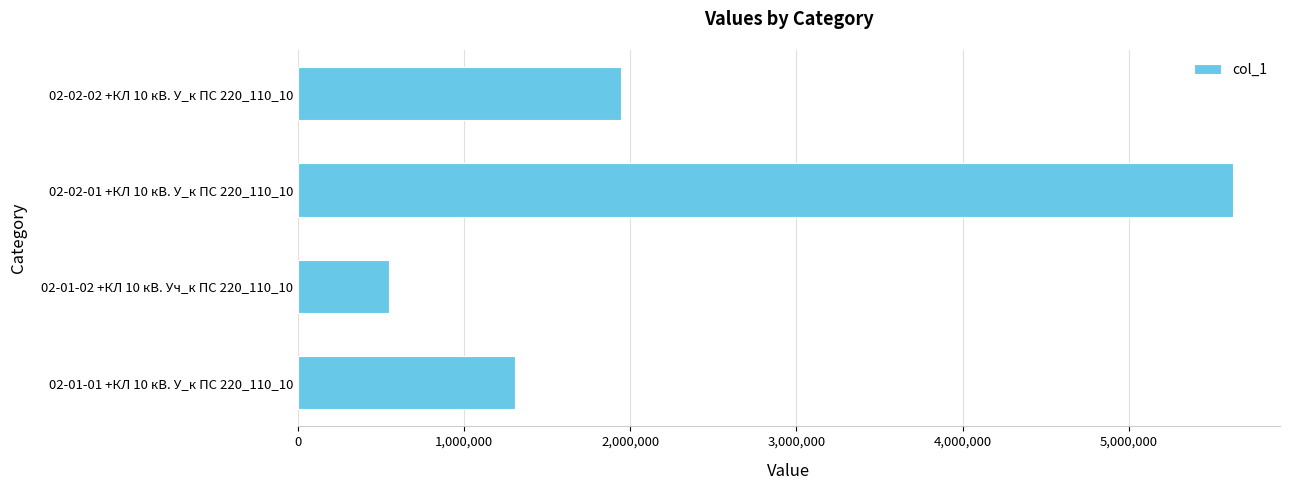

Does the chart contain any negative values?

No